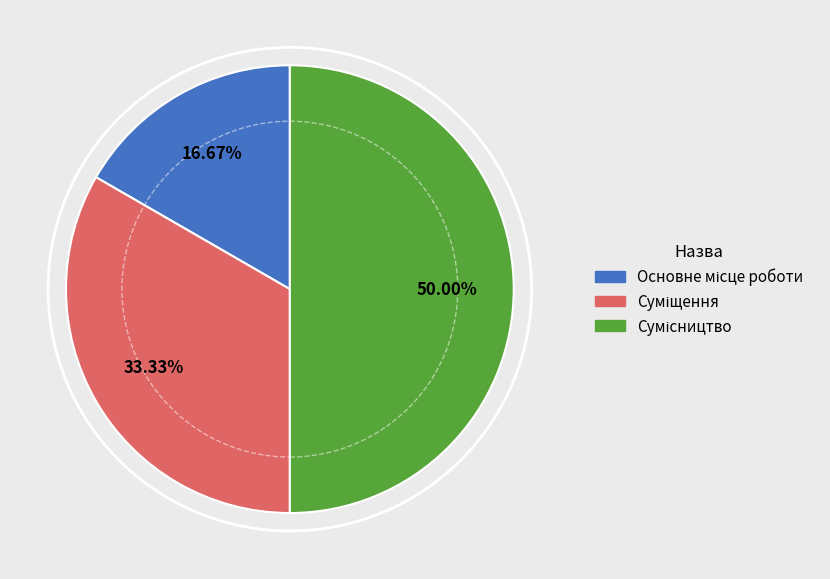

Count the number of slices in the pie.

3